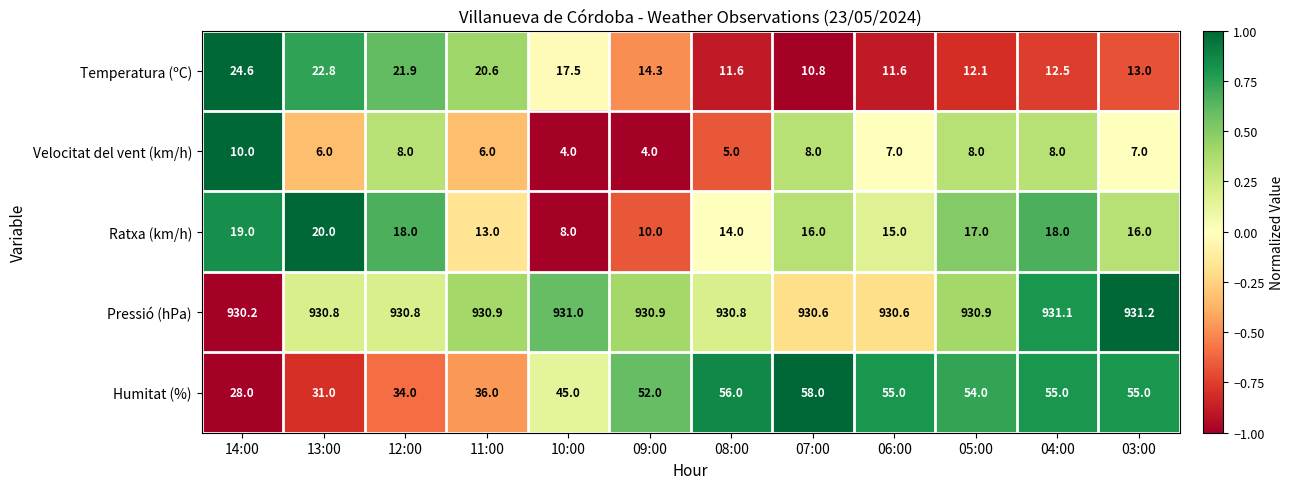

At which category is the sum across all series the highest?

04:00